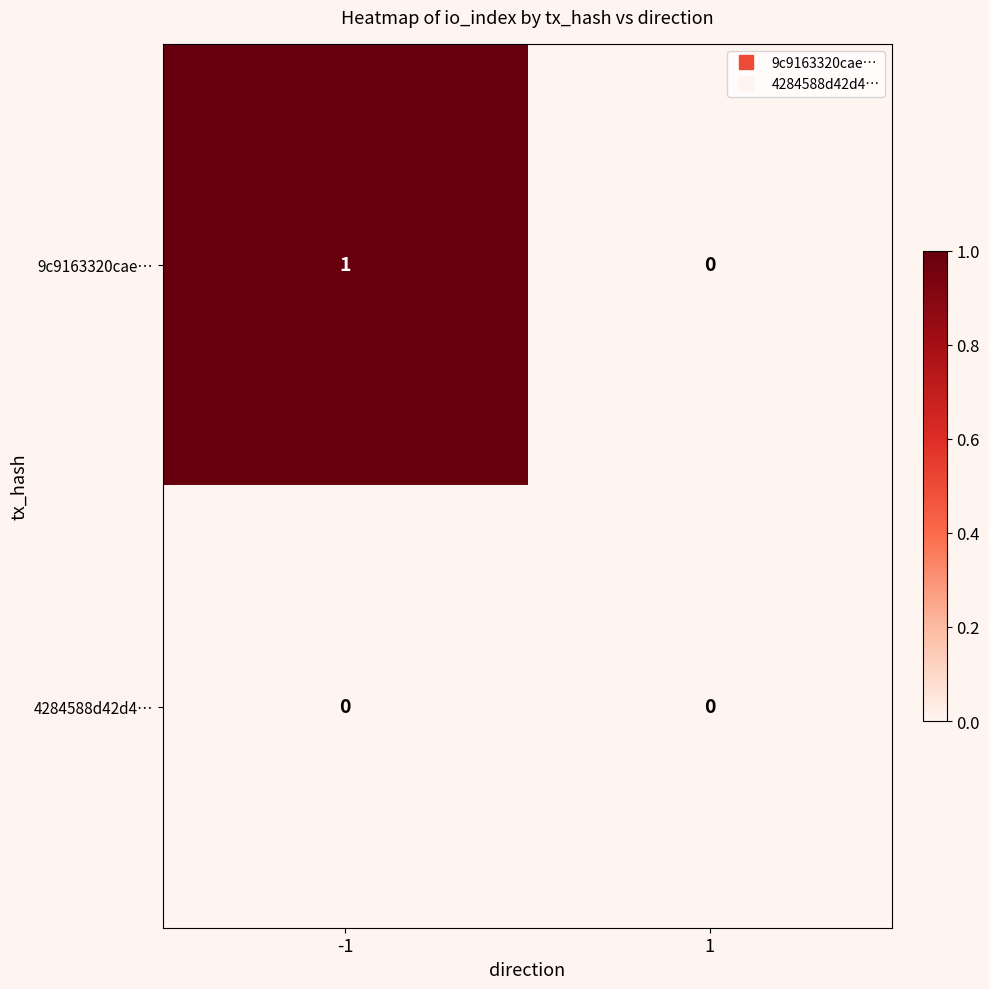

Rank the series by their average value, from highest to lowest.

9c9163320cae…, 4284588d42d4…